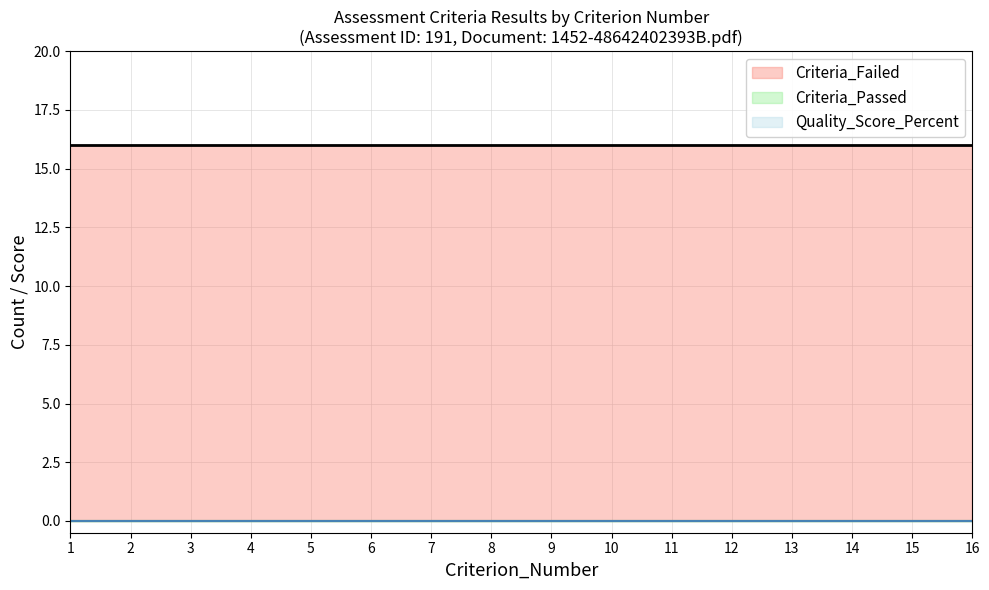

How many distinct data groups are displayed?

3